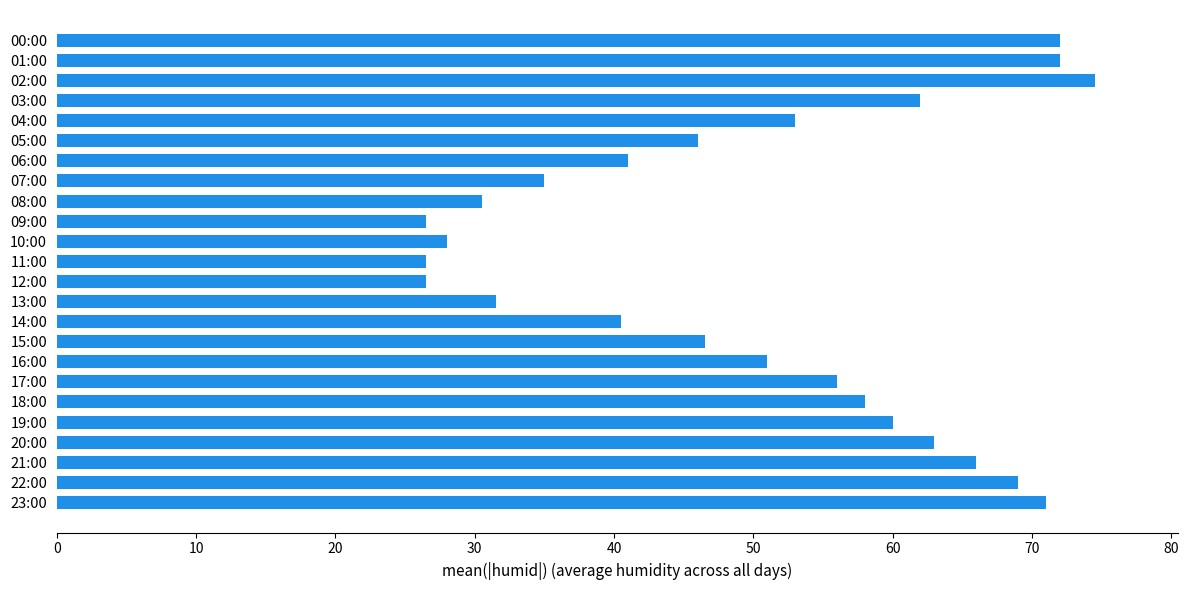

Reading top to bottom, extract all data points from this chart.

00:00=72.0	01:00=72.0	02:00=74.5	03:00=62.0	04:00=53.0	05:00=46.0	06:00=41.0	07:00=35.0	08:00=30.5	09:00=26.5	10:00=28.0	11:00=26.5	12:00=26.5	13:00=31.5	14:00=40.5	15:00=46.5	16:00=51.0	17:00=56.0	18:00=58.0	19:00=60.0	20:00=63.0	21:00=66.0	22:00=69.0	23:00=71.0